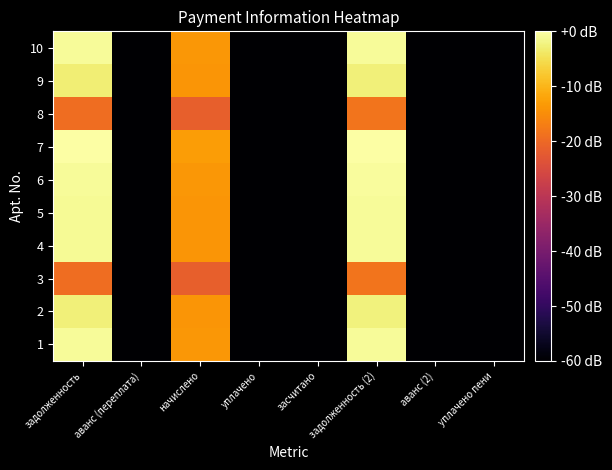

How many distinct data groups are displayed?

10